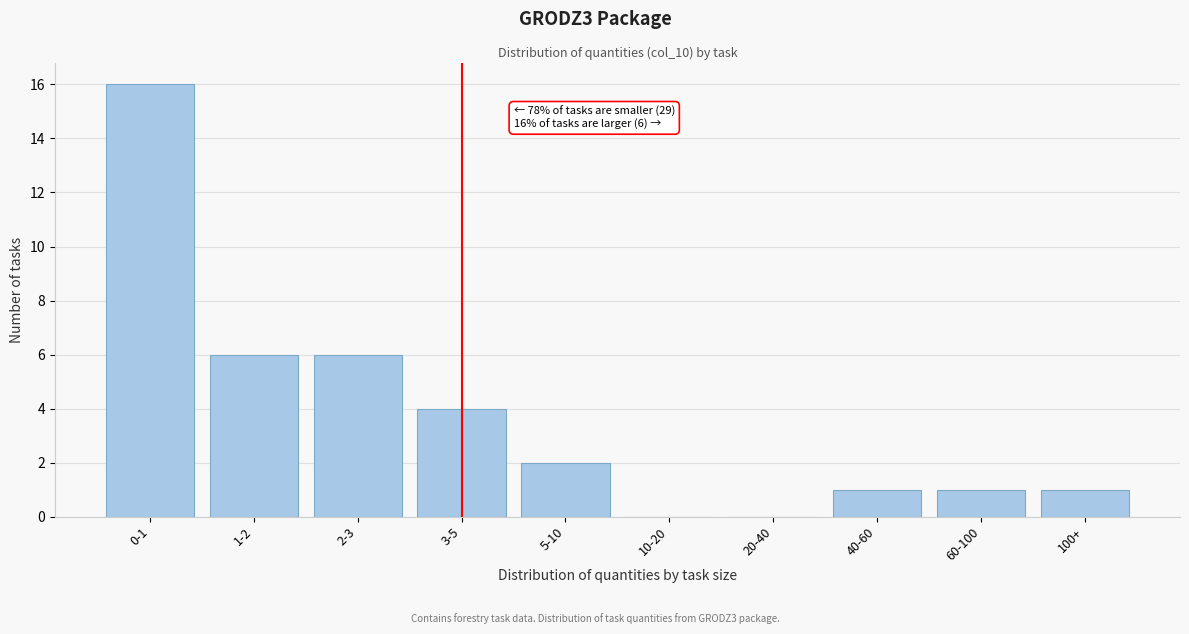

Reading left to right, list all the values displayed in this chart.

0-1=16	1-2=6	2-3=6	3-5=4	5-10=2	10-20=0	20-40=0	40-60=1	60-100=1	100+=1